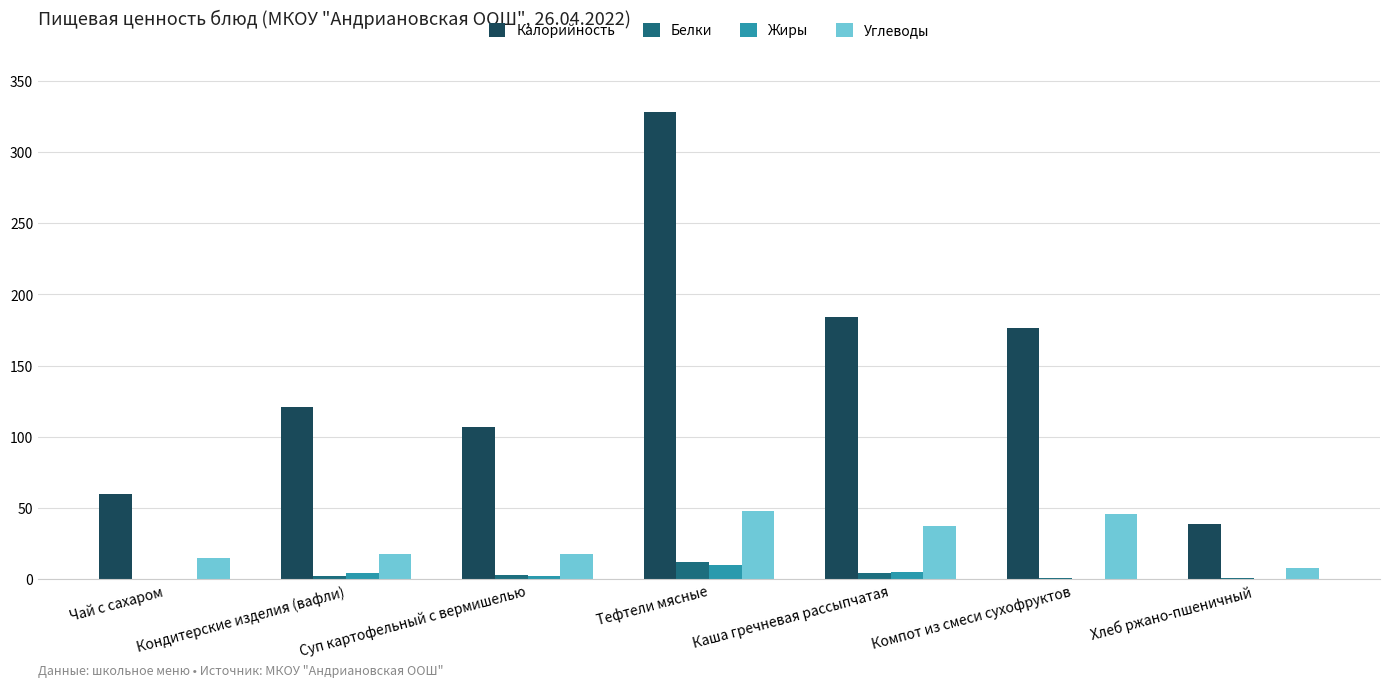

The Жиры series shows 0 at Хлеб ржано-пшеничный. True or false?

True